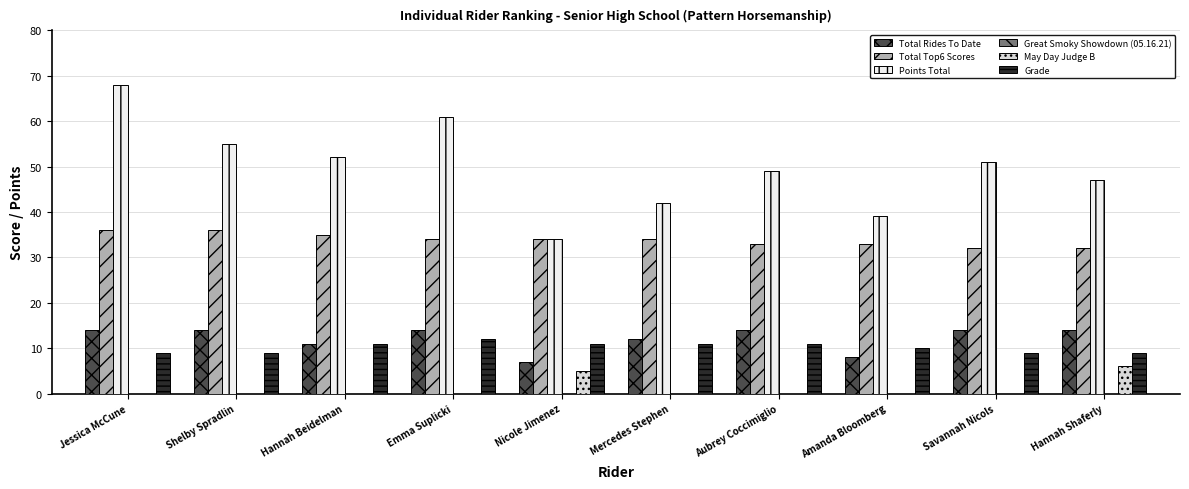

Where is Grade nearest to the value 10?

Amanda Bloomberg